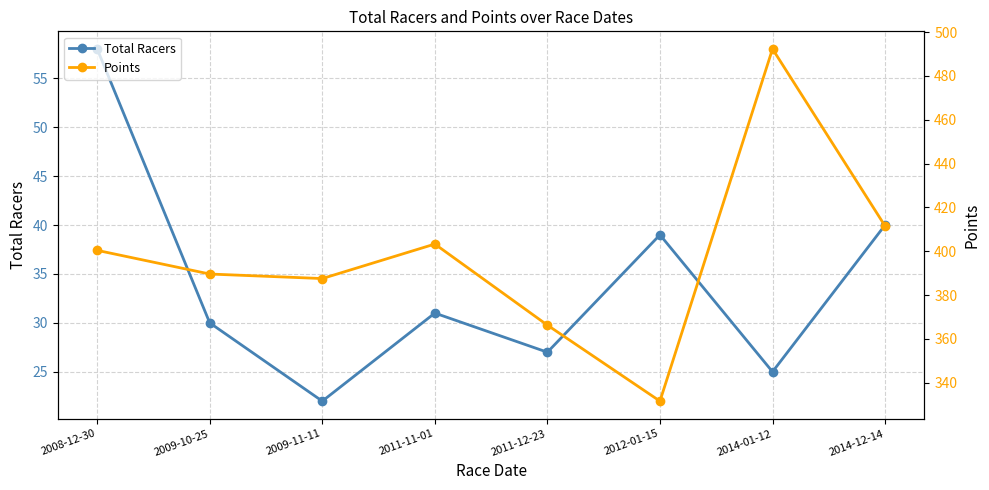

What is the greatest value displayed?

492.3